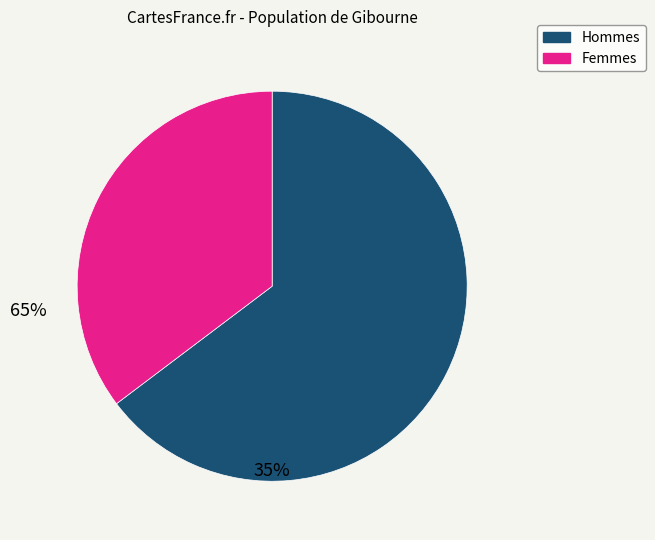

Is there any slice that represents more than half of the pie?

Yes